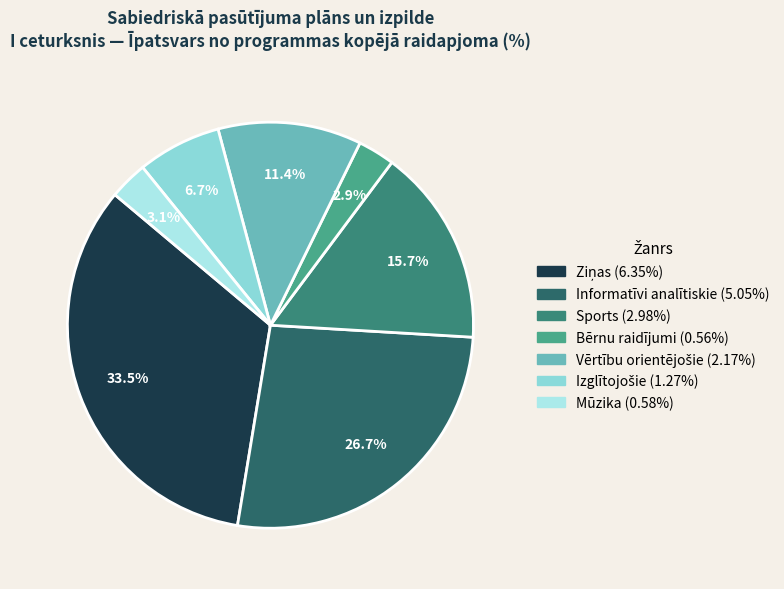

The Bērnu raidījumi slice represents 1% of the pie. True or false?

False